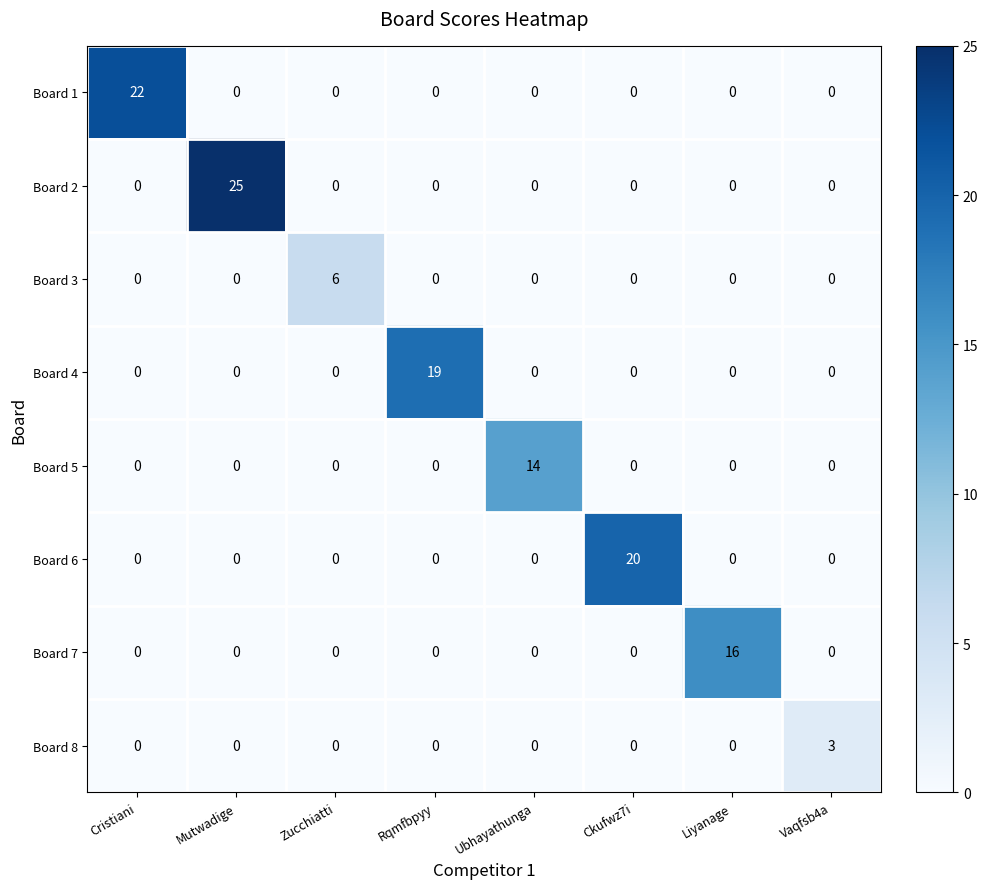

What is the total value across all series at Ckufwz7i?

20